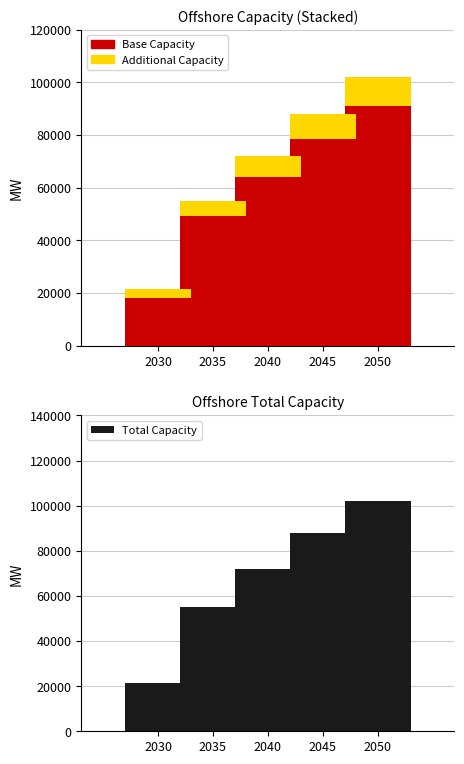

At which category is the sum across all series the highest?

2050